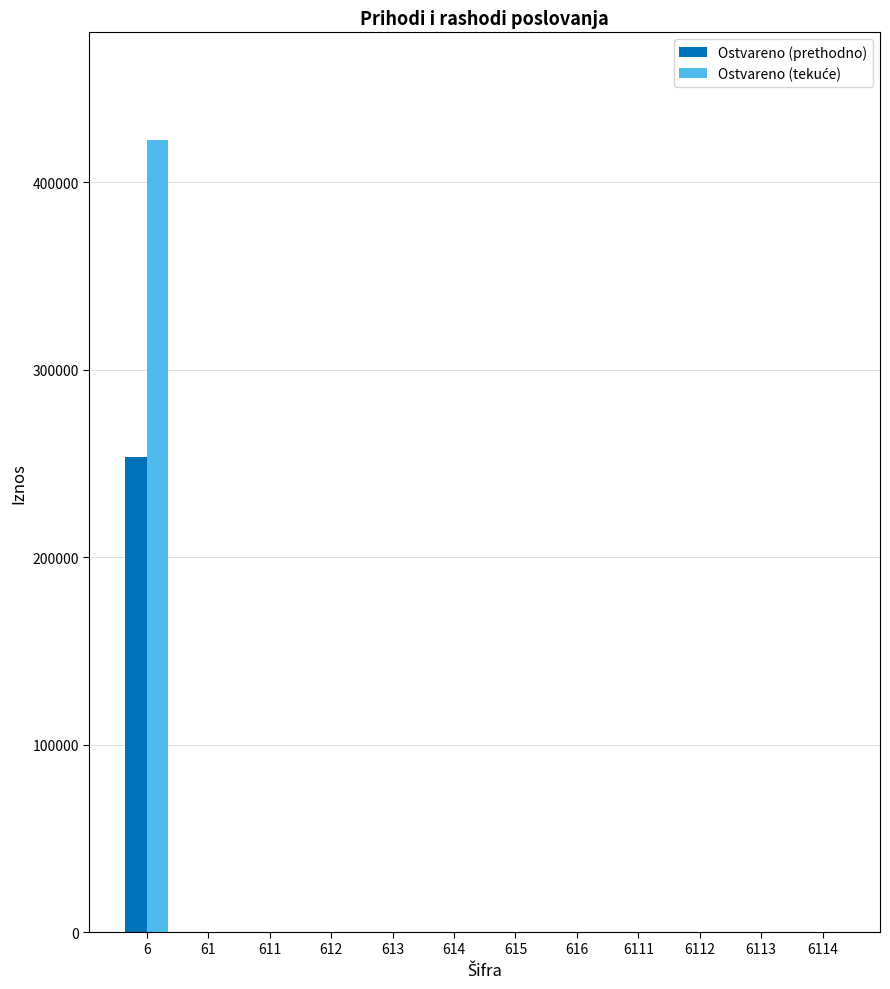

At which category is the sum across all series the highest?

6